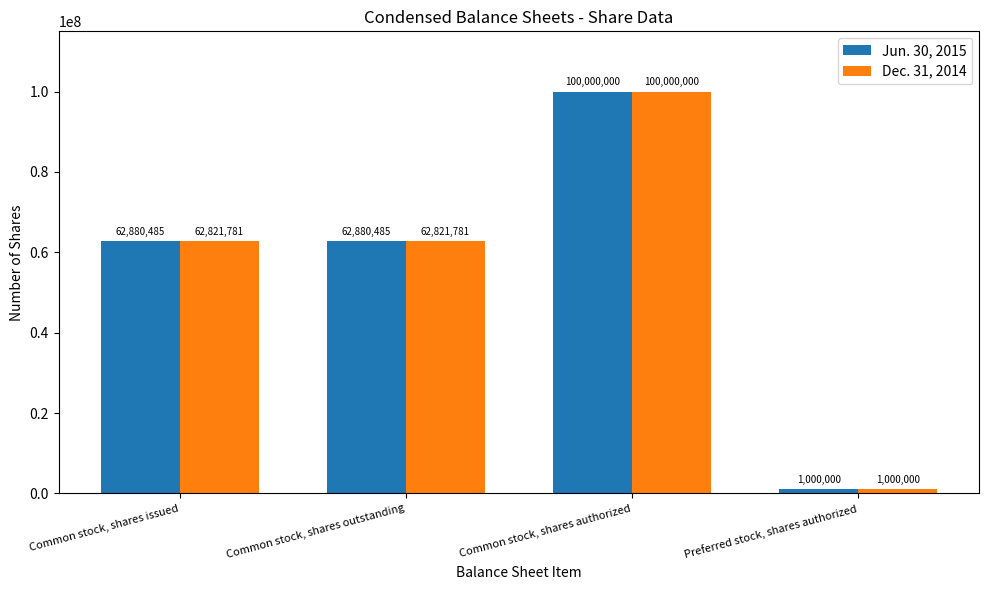

List the series in order of their overall mean, highest first.

Jun. 30, 2015, Dec. 31, 2014